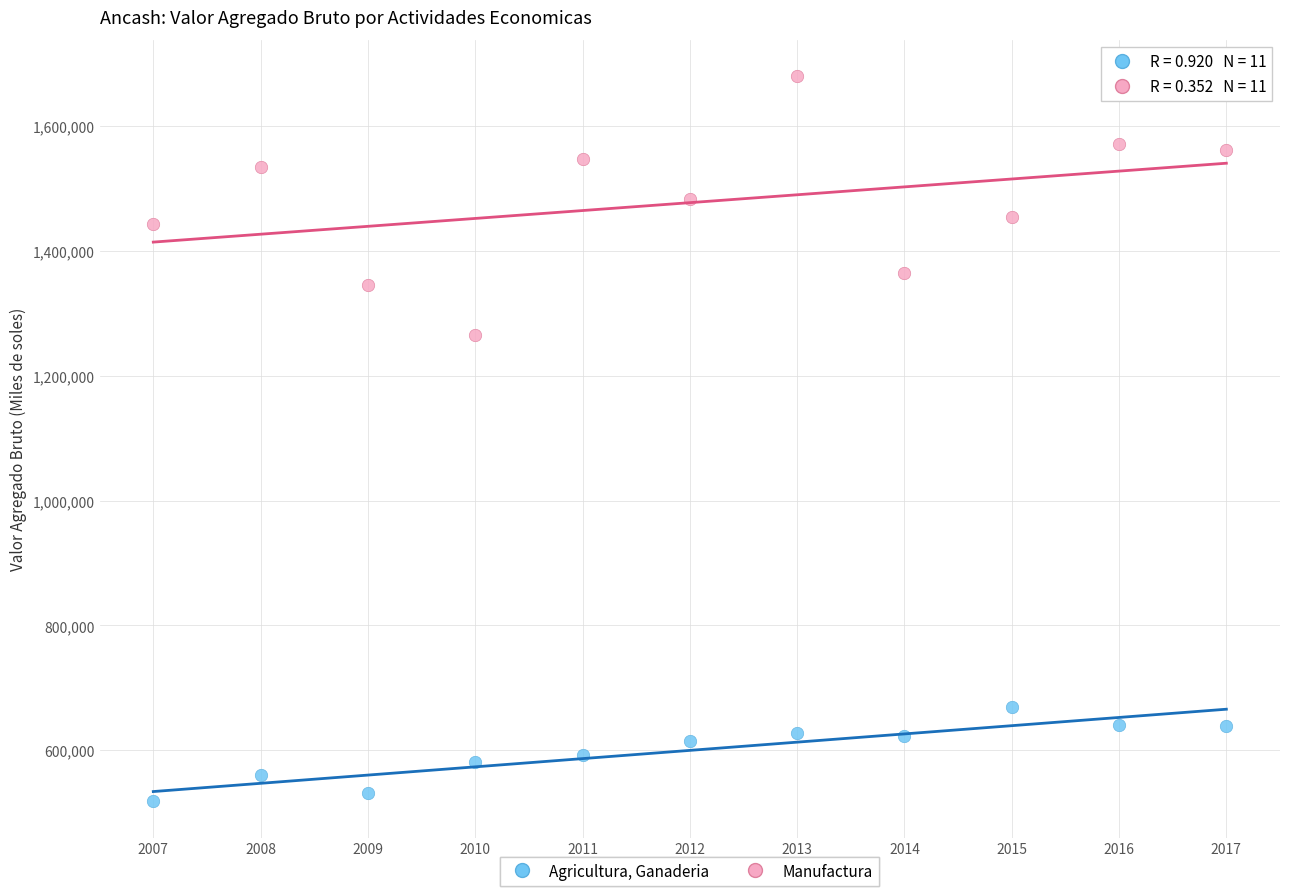

Across all data points, what is the range of X values (max minus min)?

10